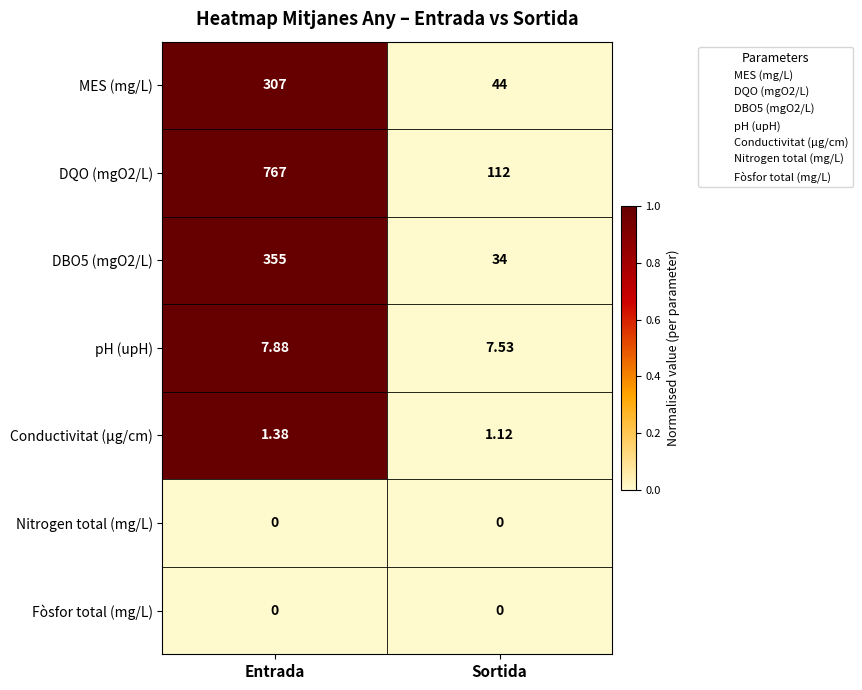

Where is pH (upH) nearest to the value 7?

Sortida